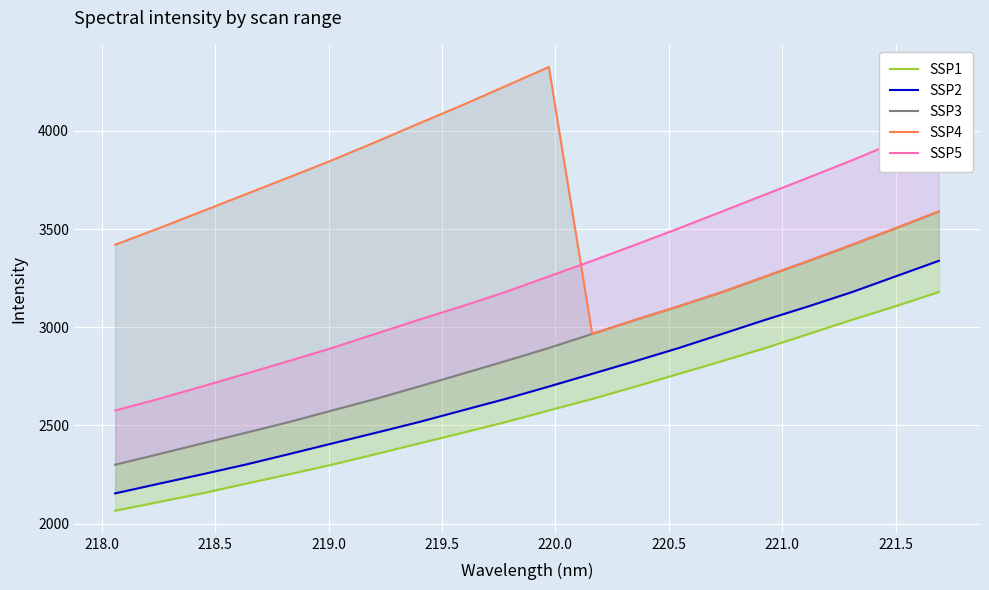

True or false: SSP4 and SSP3 cross at least once.

False